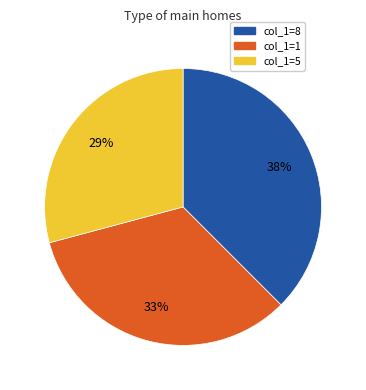

To the nearest percent, what is the difference between the col_1=1 and col_1=5 slice percentages?

4%